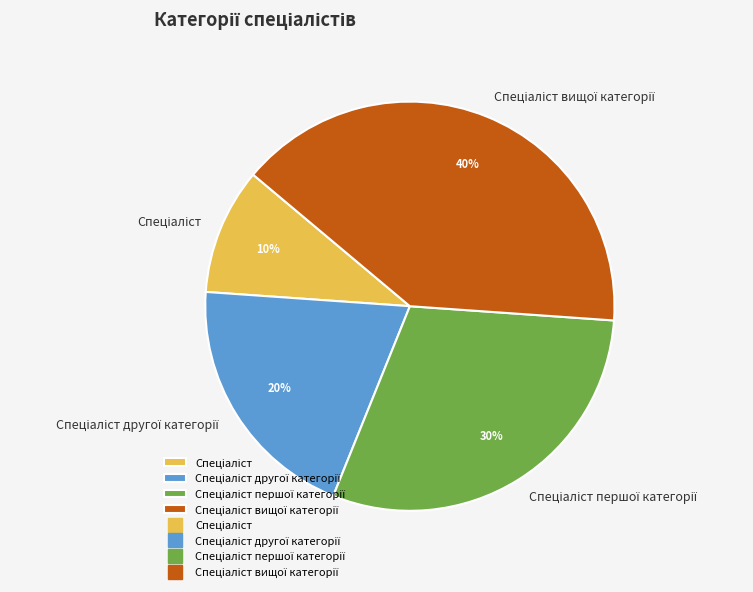

Is there a majority slice in this chart?

No